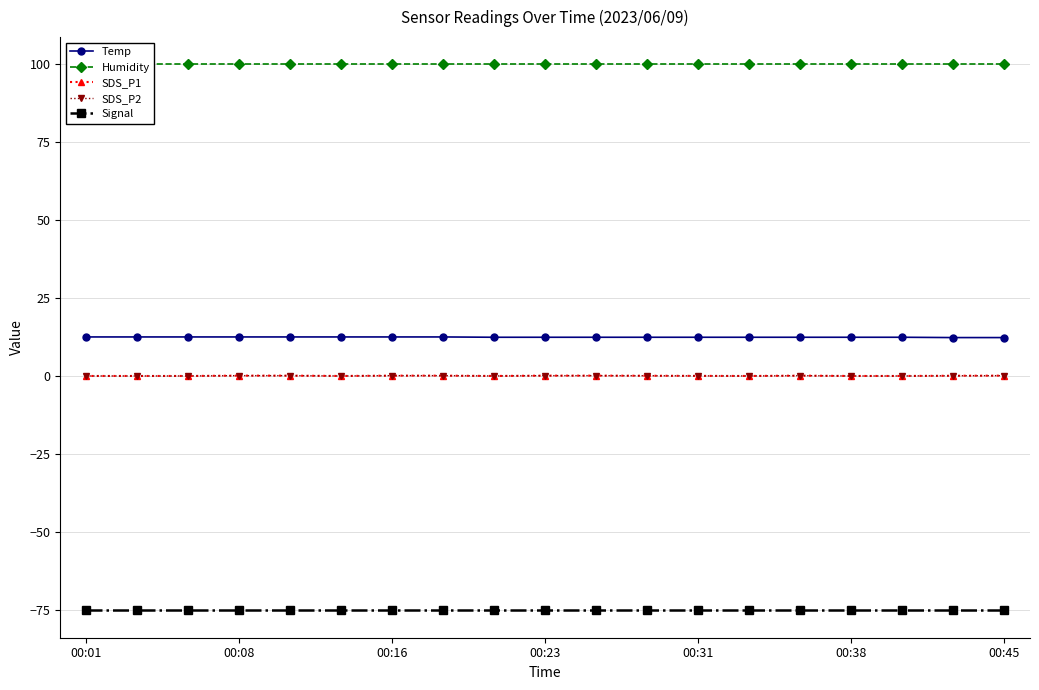

Is the value of SDS_P1 at 17 greater than the value of Humidity at 15?

No